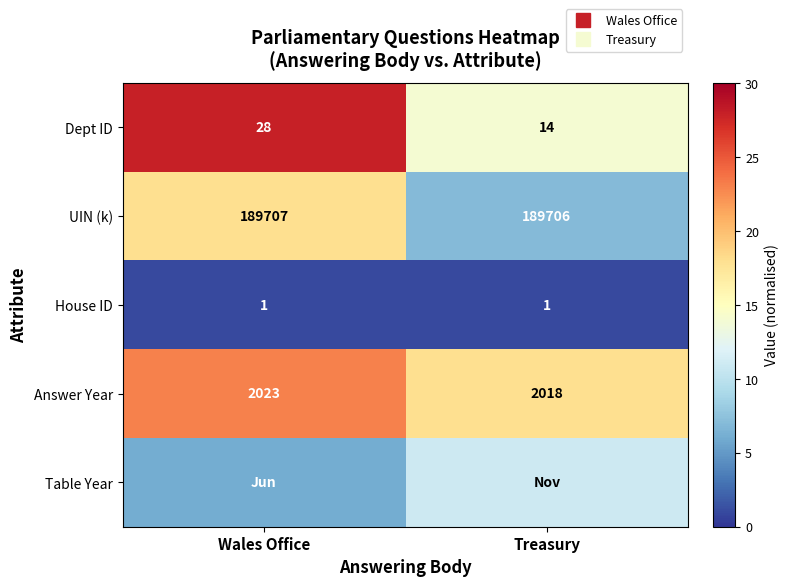

How many data points in Dept ID are less than 28?

1